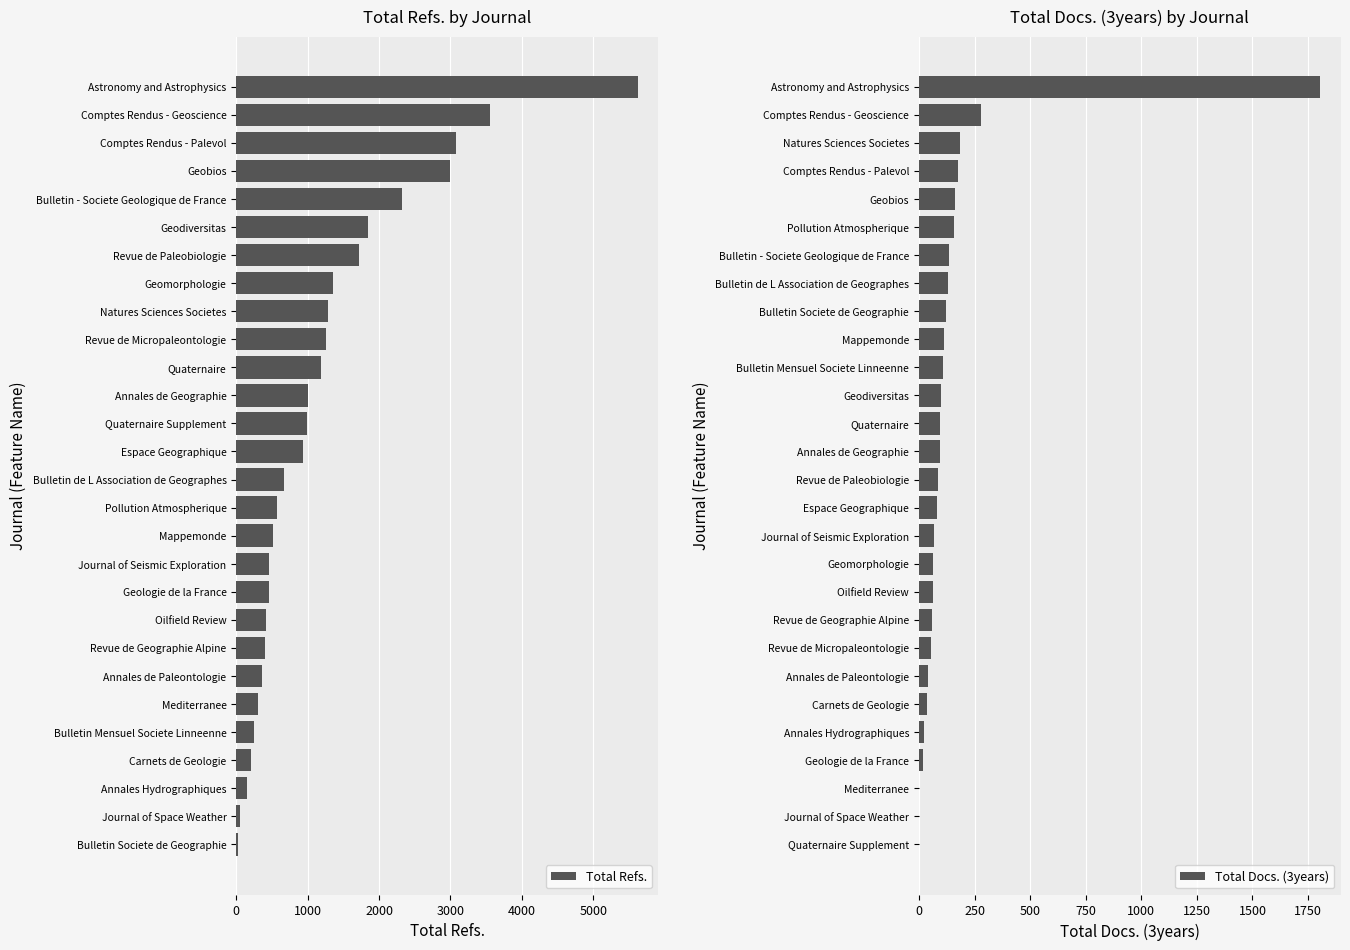

Is it true that Total Refs. equals 1688 at Revue de Micropaleontologie?

False